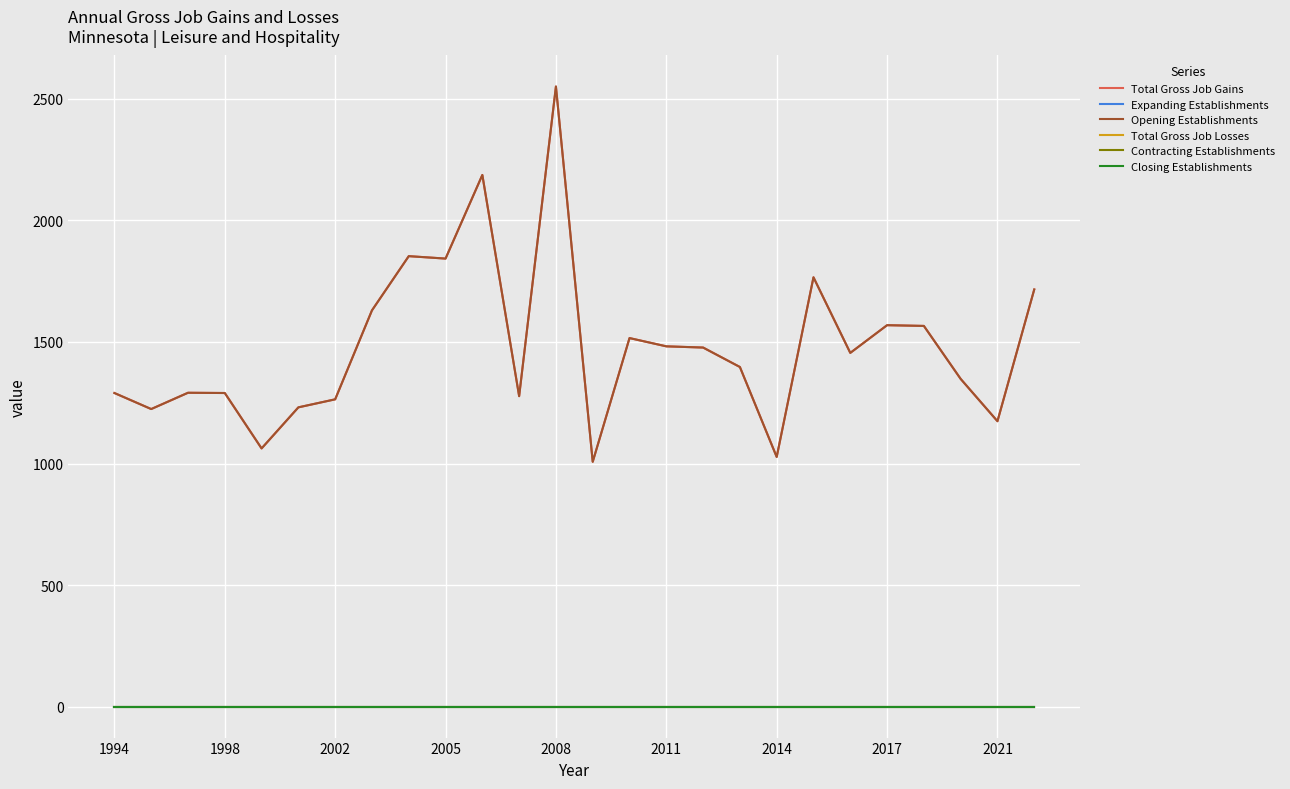

How many series are shown in this chart?

6